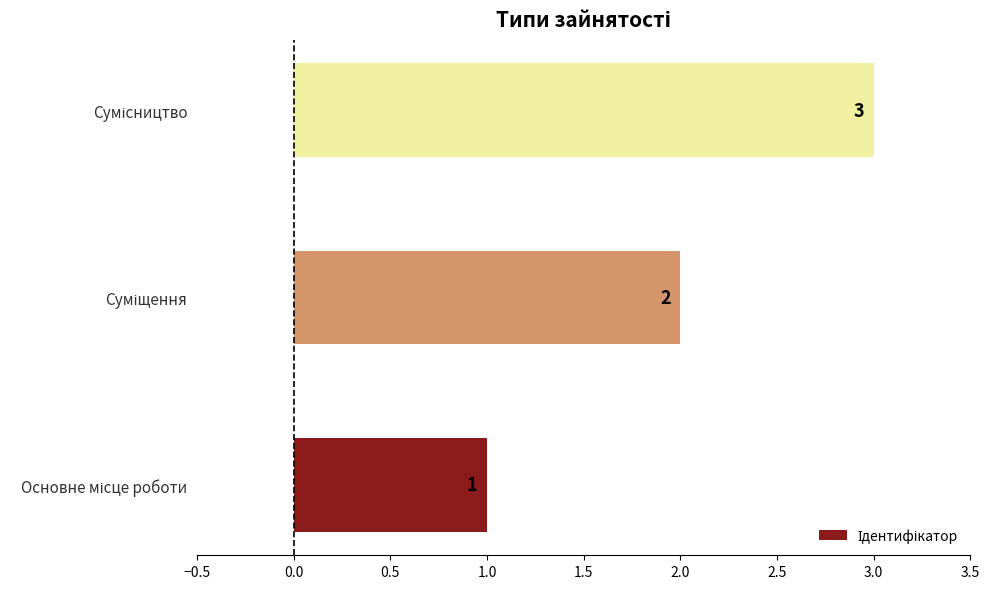

Count the values in the range 1 to 3.

3